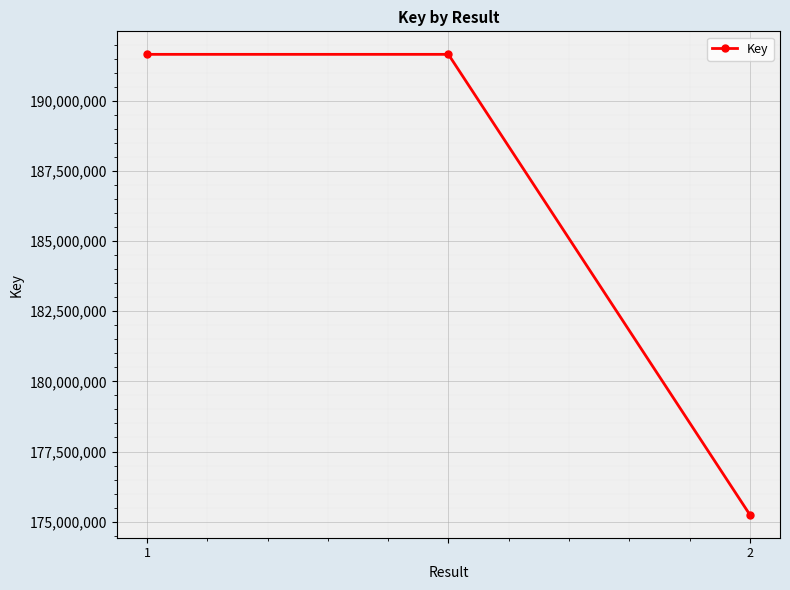

What is the value of the 2nd point from the left?

191660089